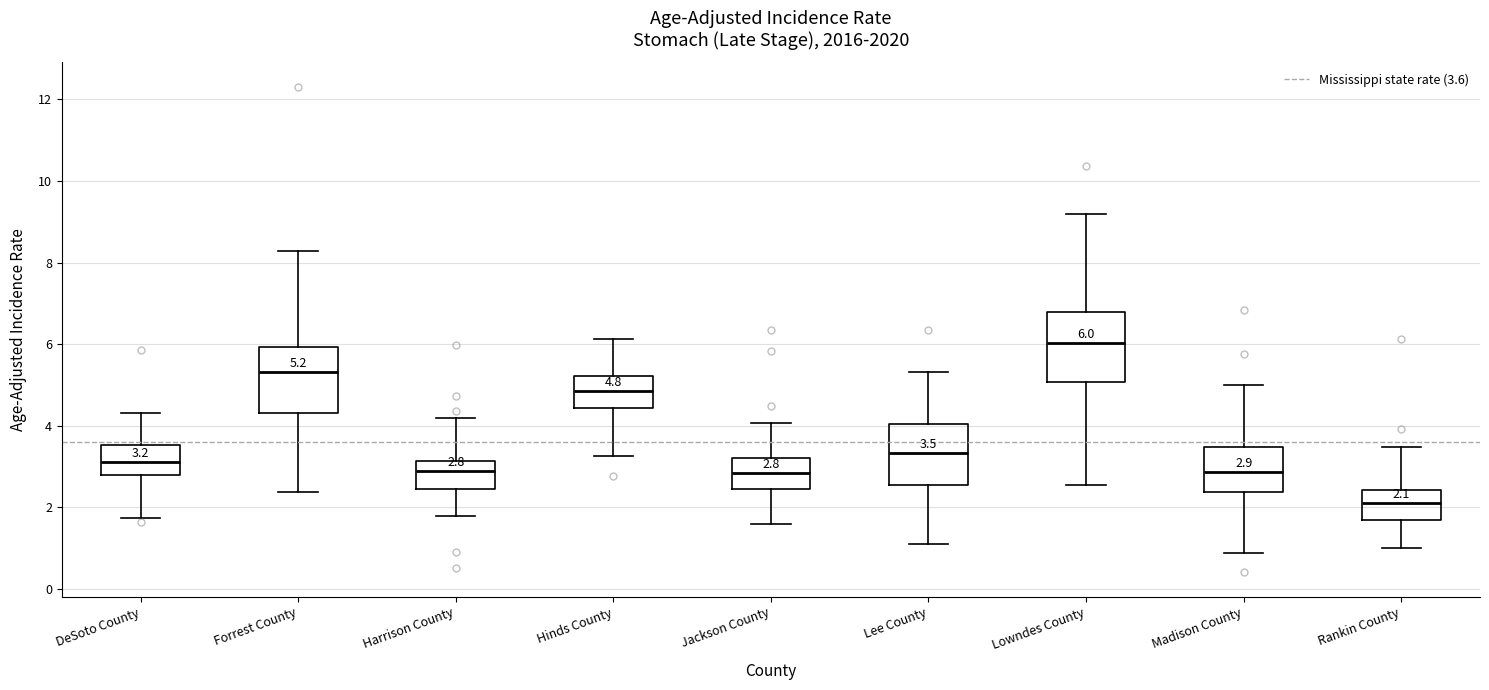

Which box's median line is the highest?

Lowndes County